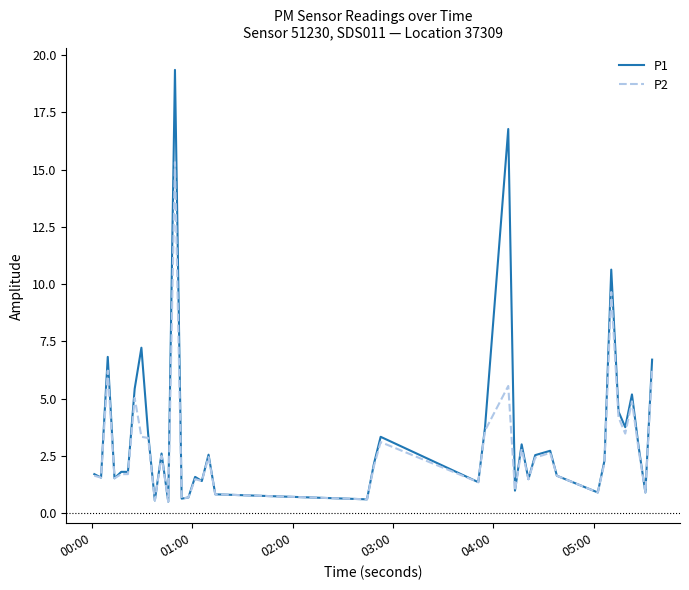

Which series has the largest range (max minus min)?

P1